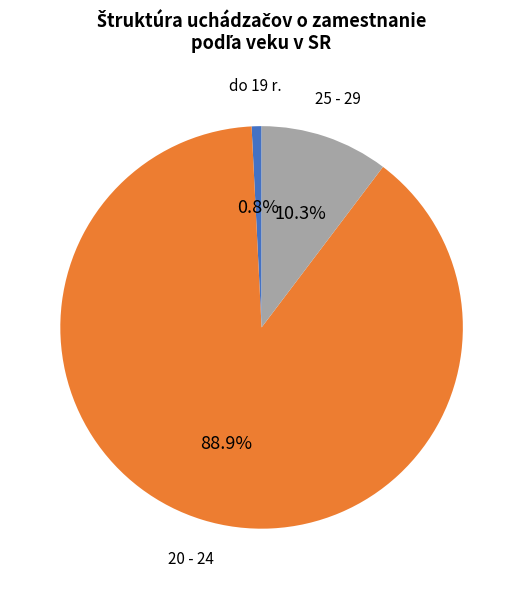

Which slice is the smallest?

do 19 r.